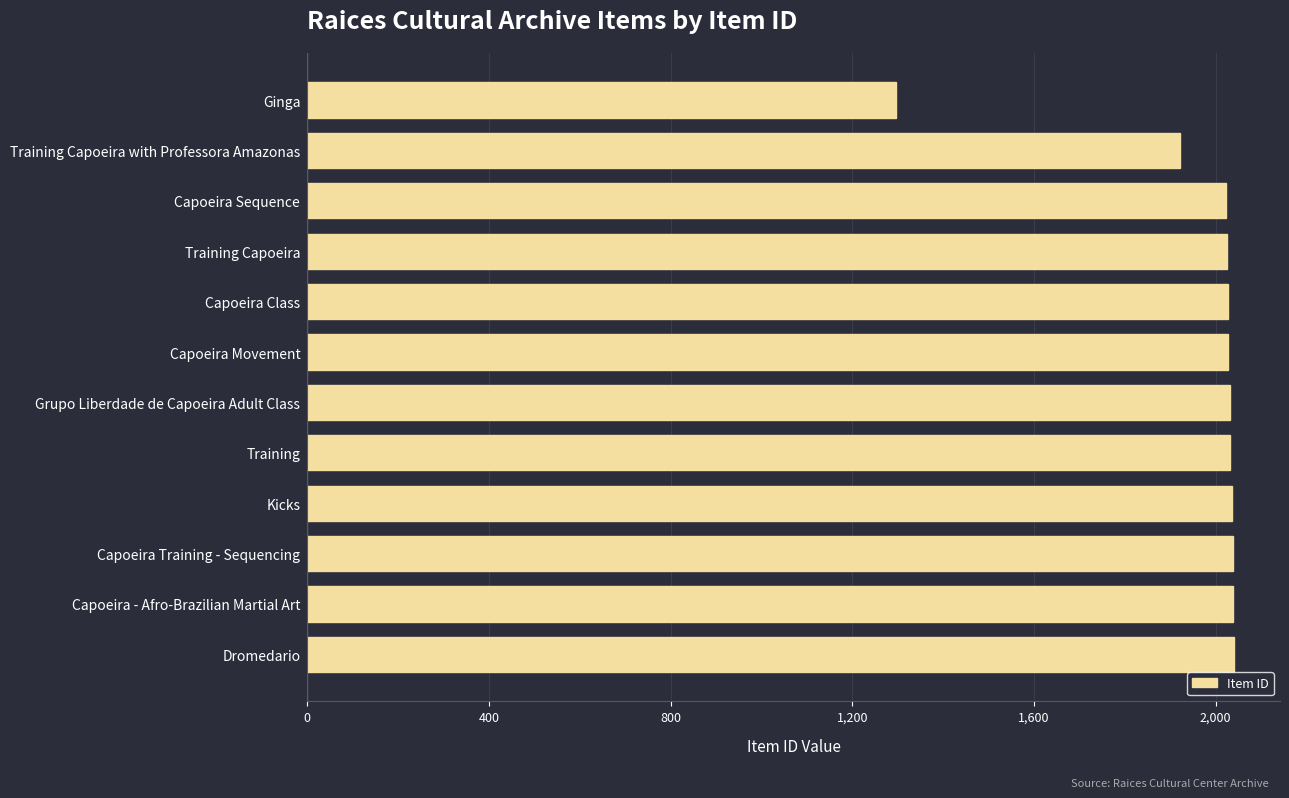

The value at Capoeira Movement is 2028. True or false?

True